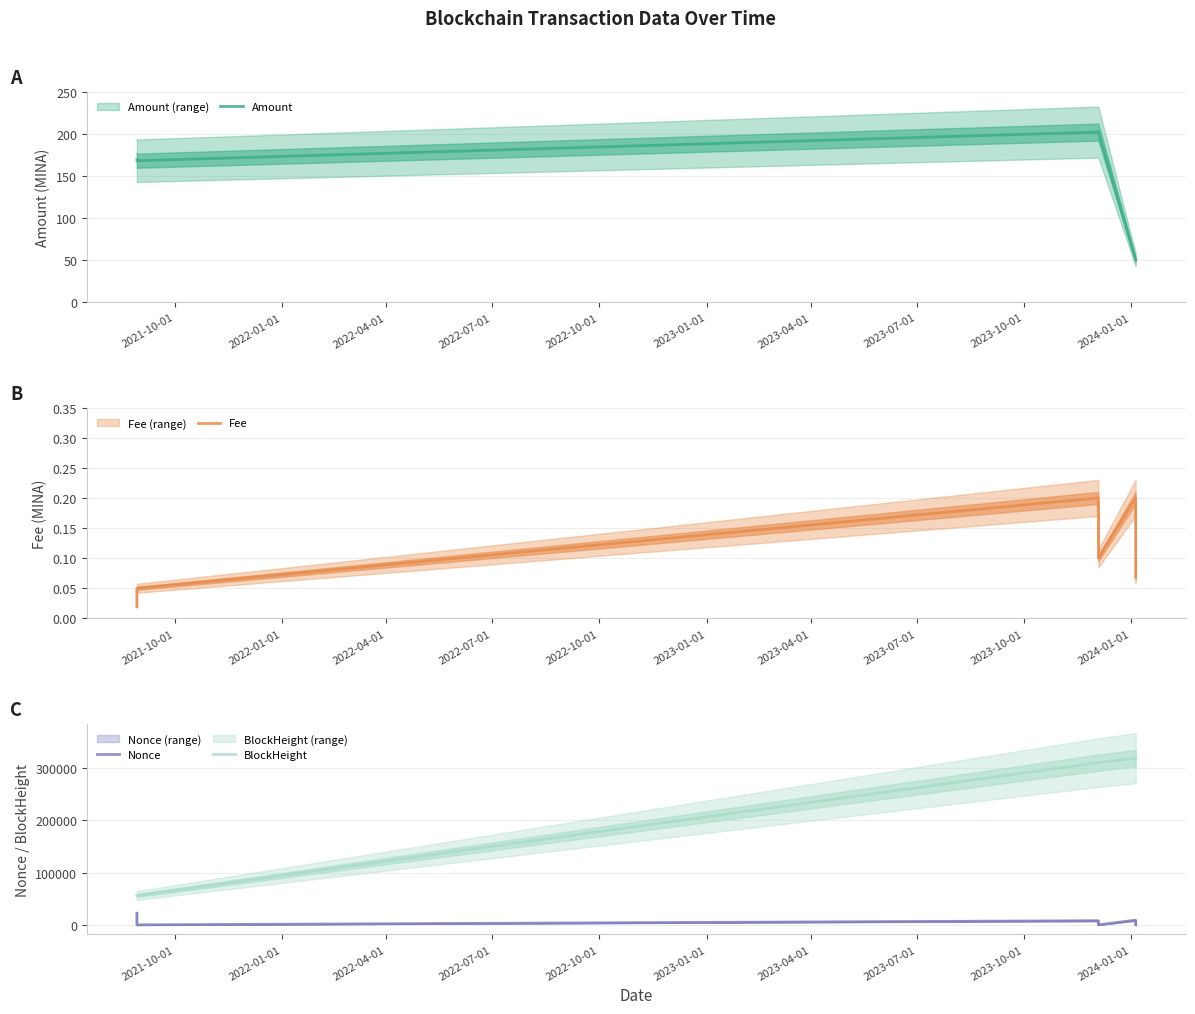

What is the difference between the maximum and minimum values in the Amount series?

151.2